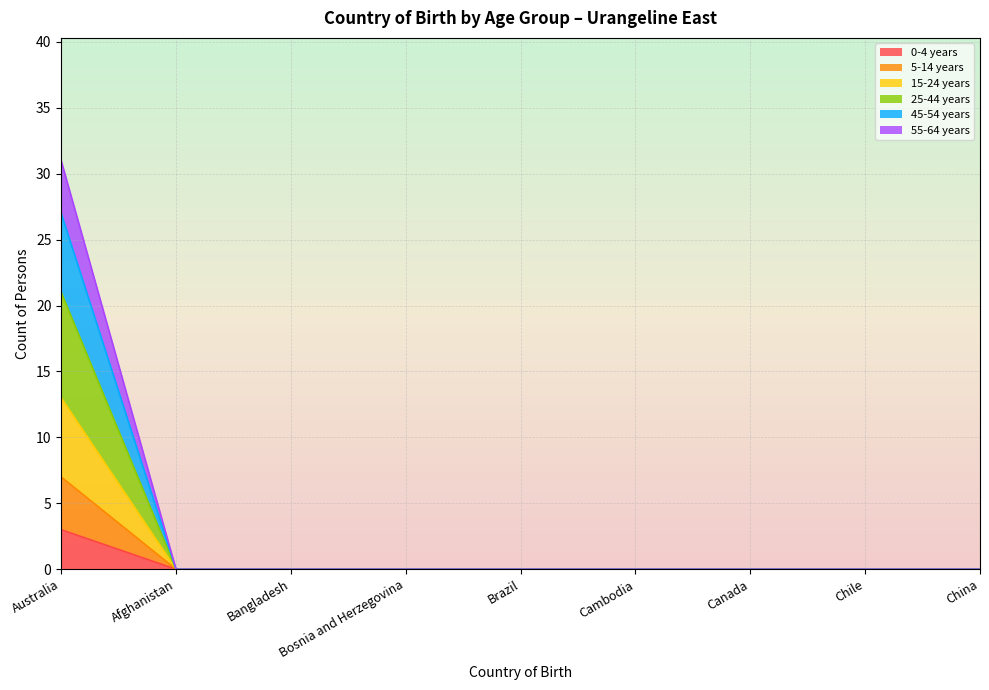

What are all the series names shown in the legend?

0-4 years, 5-14 years, 15-24 years, 25-44 years, 45-54 years, 55-64 years